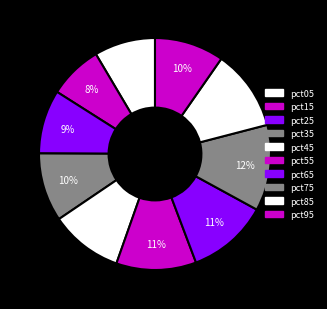

Which slice is the smallest?

pct15